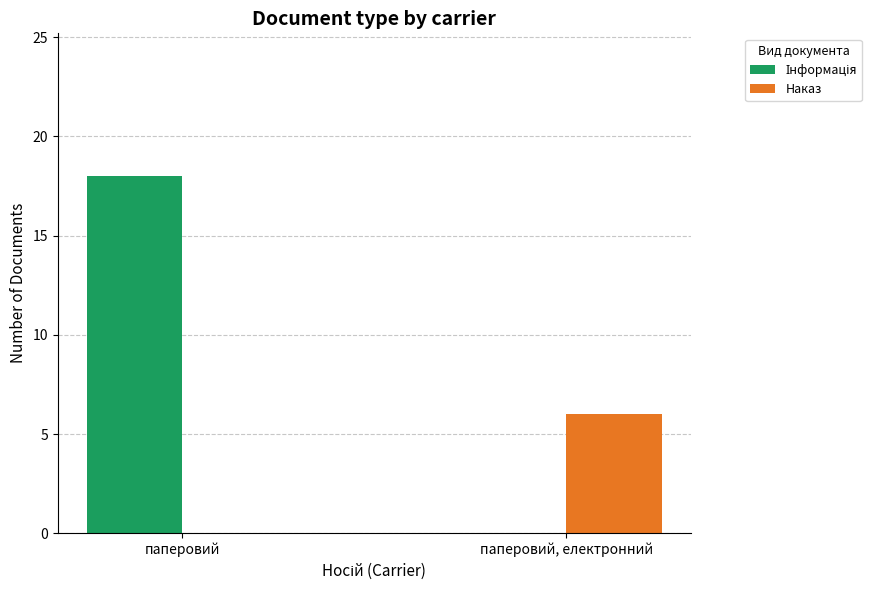

How many groups of bars are there?

2